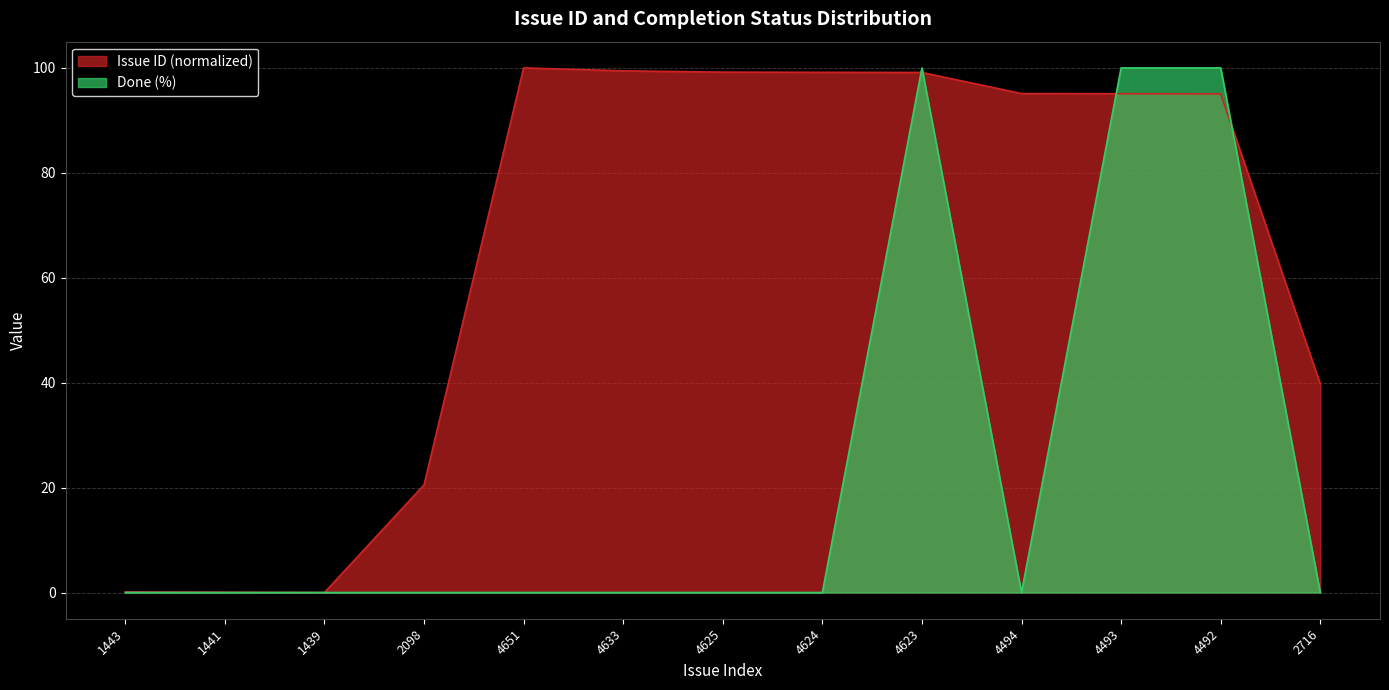

Where is the first local minimum for Issue ID?

1439